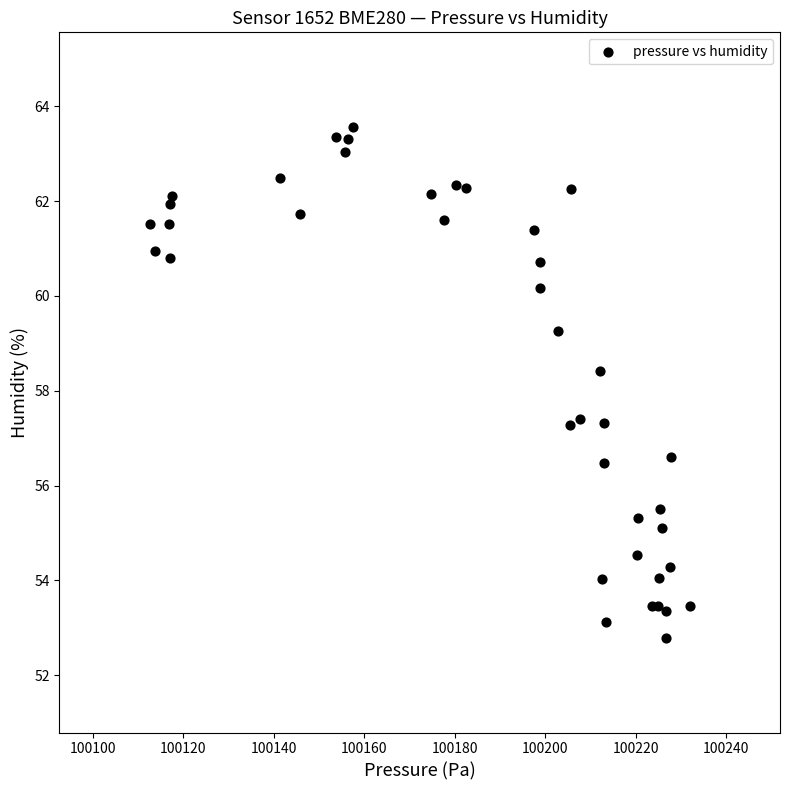

What Y value in the scatter plot is closest to 58?

58.4